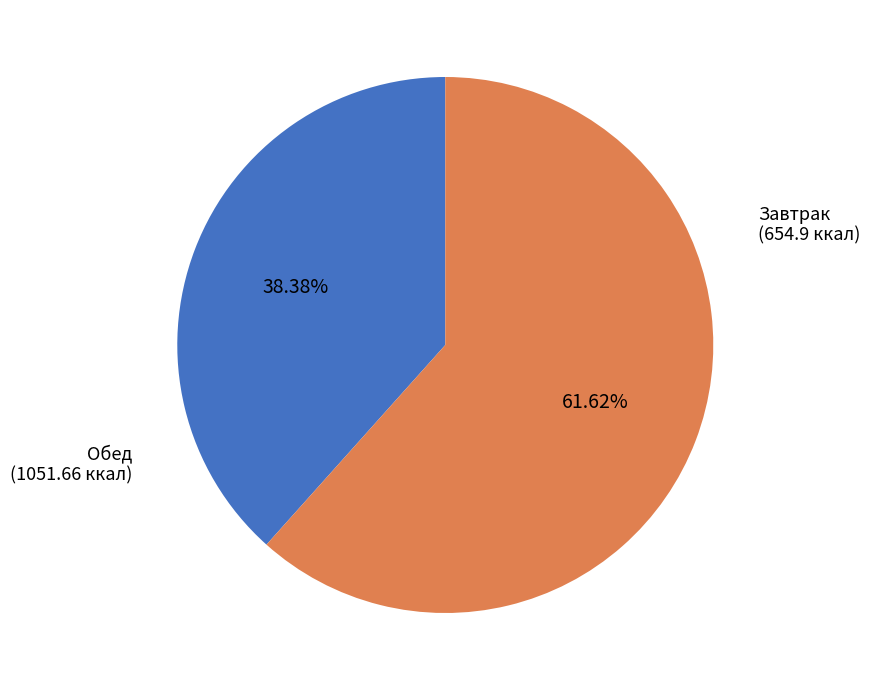

Does any single category account for the majority?

Yes